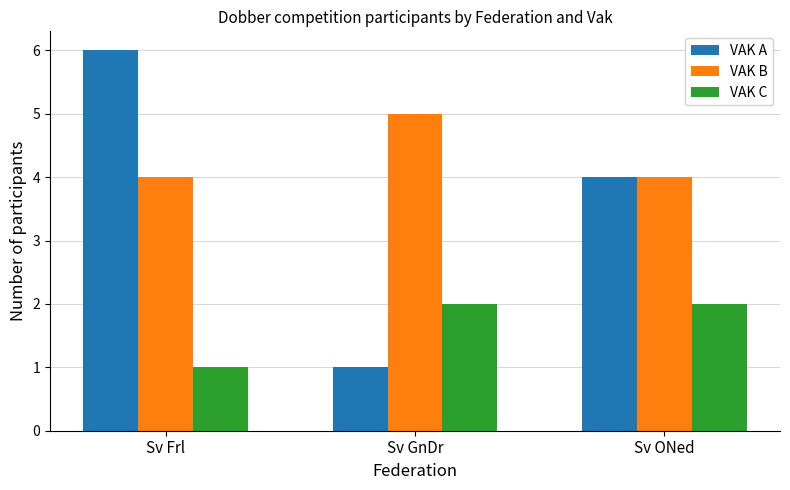

What is the spread (max minus min) of values at Sv GnDr?

4